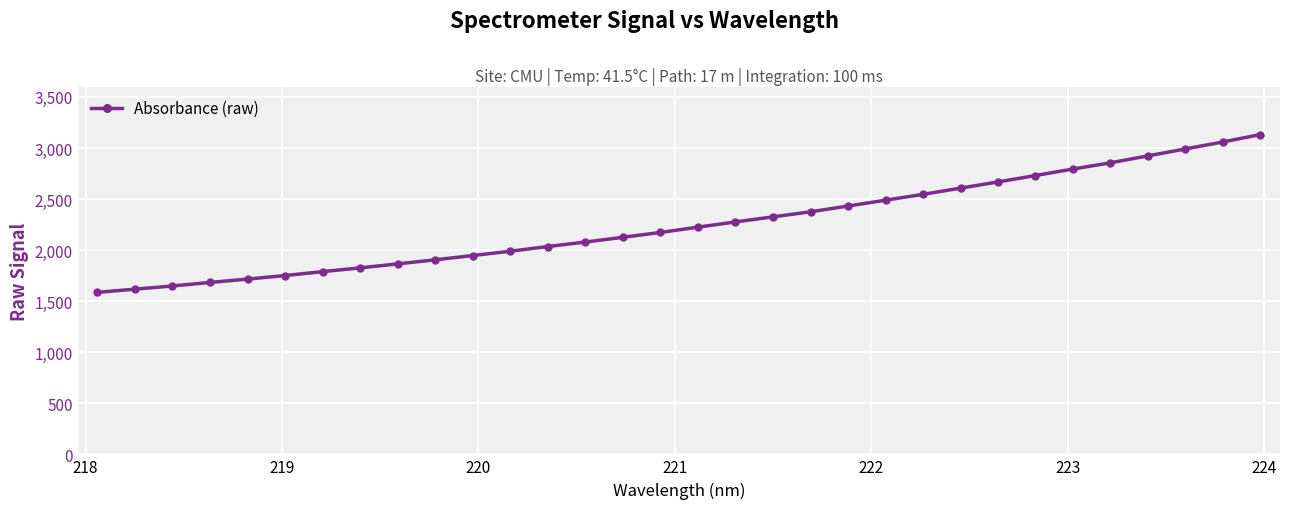

What is the difference between the second highest and minimum values?

1472.5